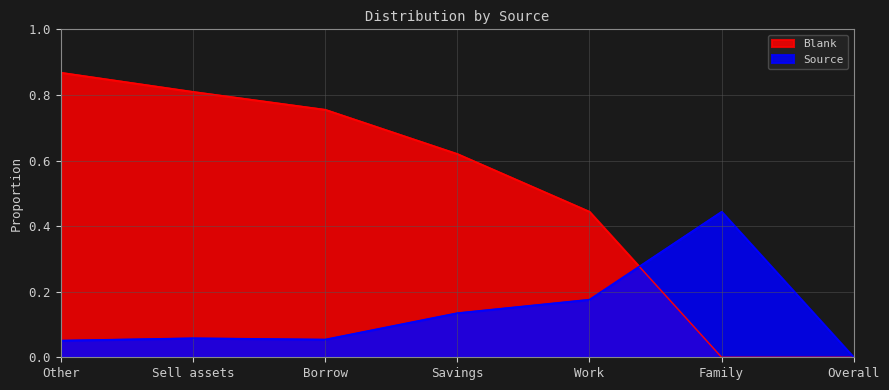

What is the difference between the Source values at Family and Borrow?

0.4